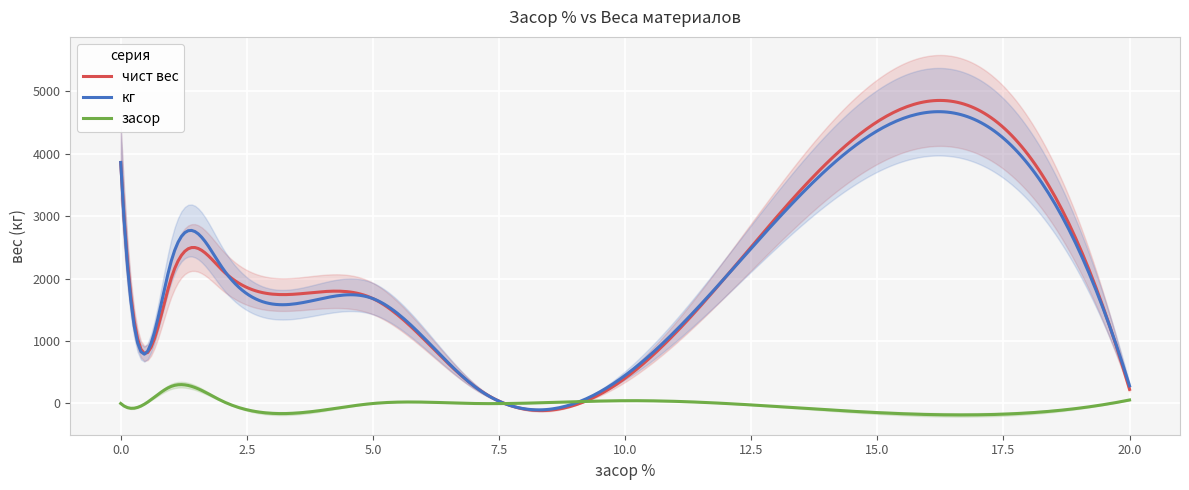

True or false: кг and засор cross at least once.

True